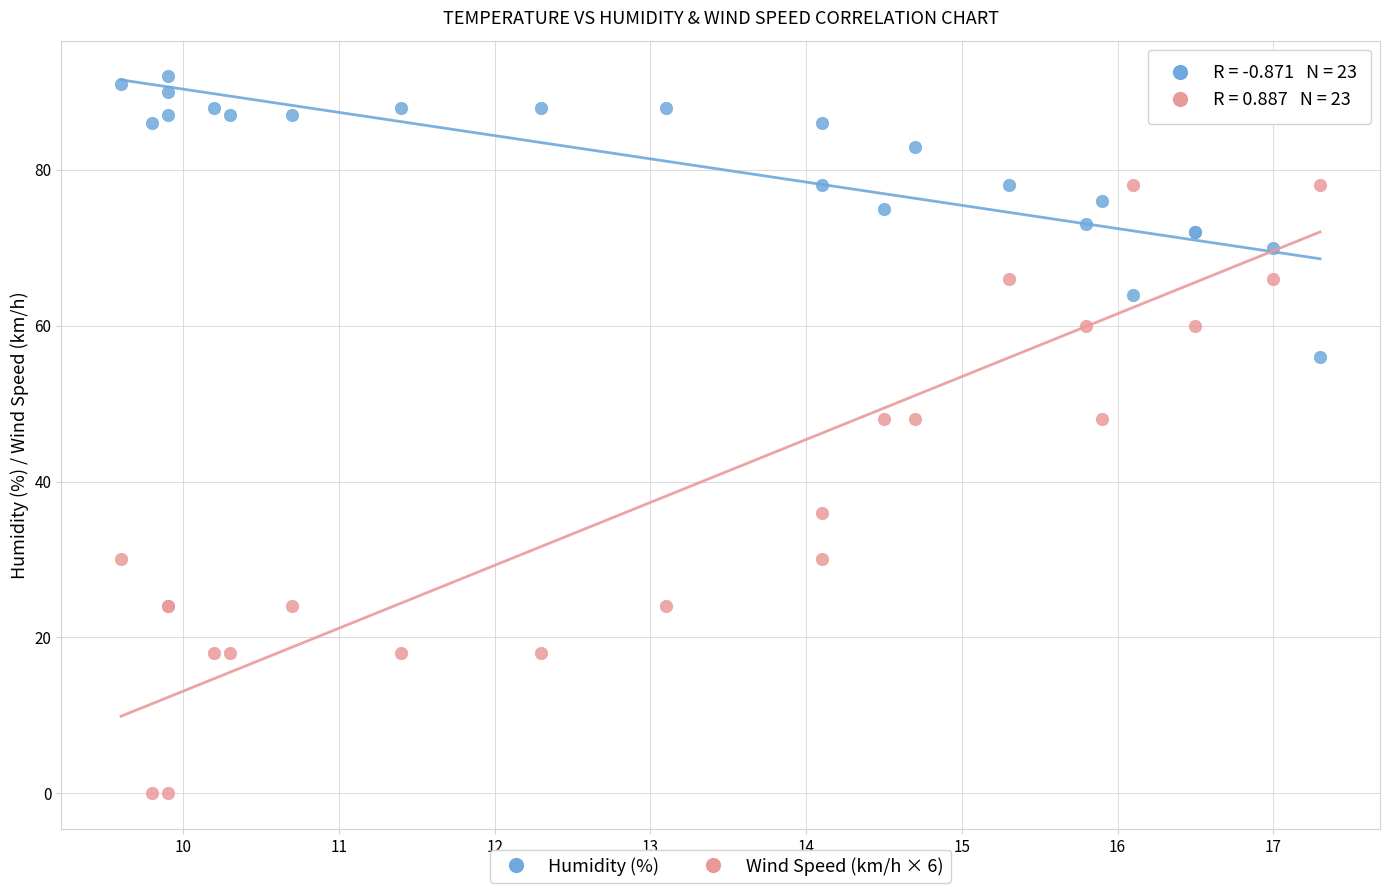

Which series has the largest Y range (max minus min)?

Wind Speed (km/h × 6)